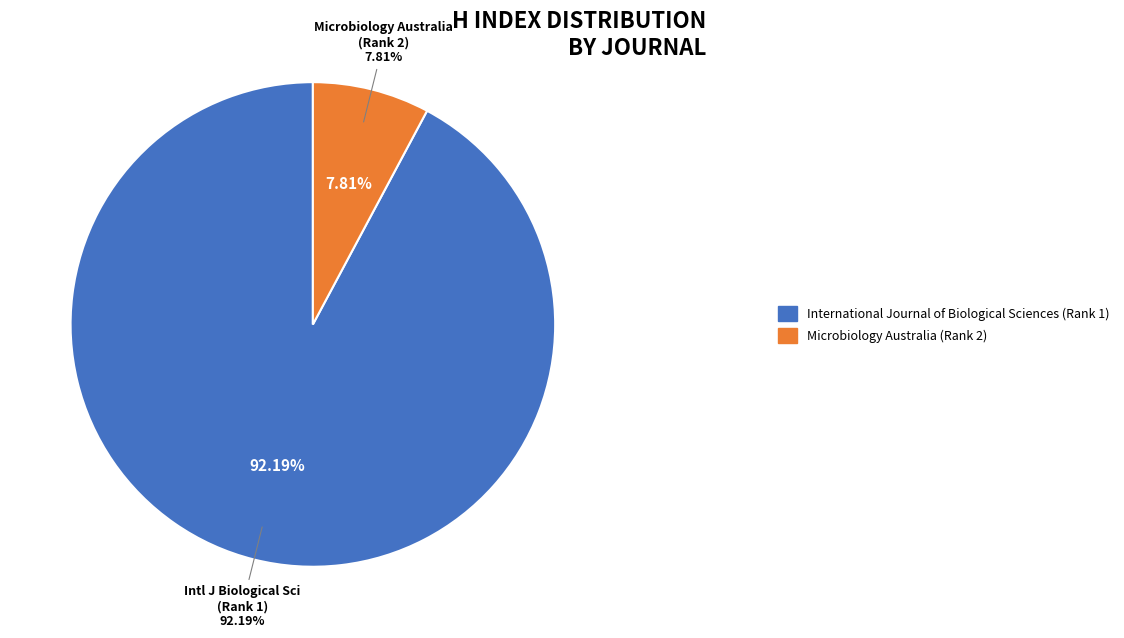

Which category has the smallest portion of the pie?

Microbiology Australia (Rank 2)